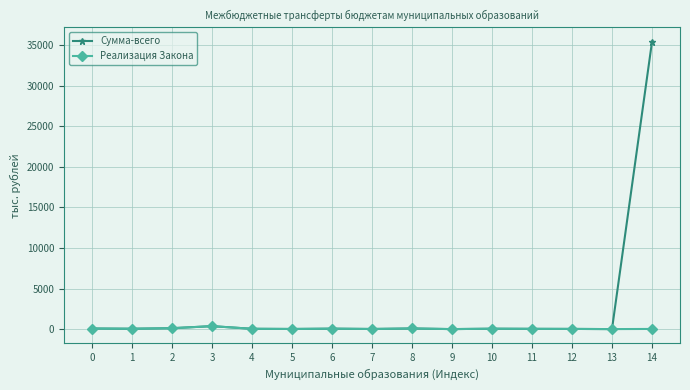

Which series has the widest spread of values?

Сумма-всего